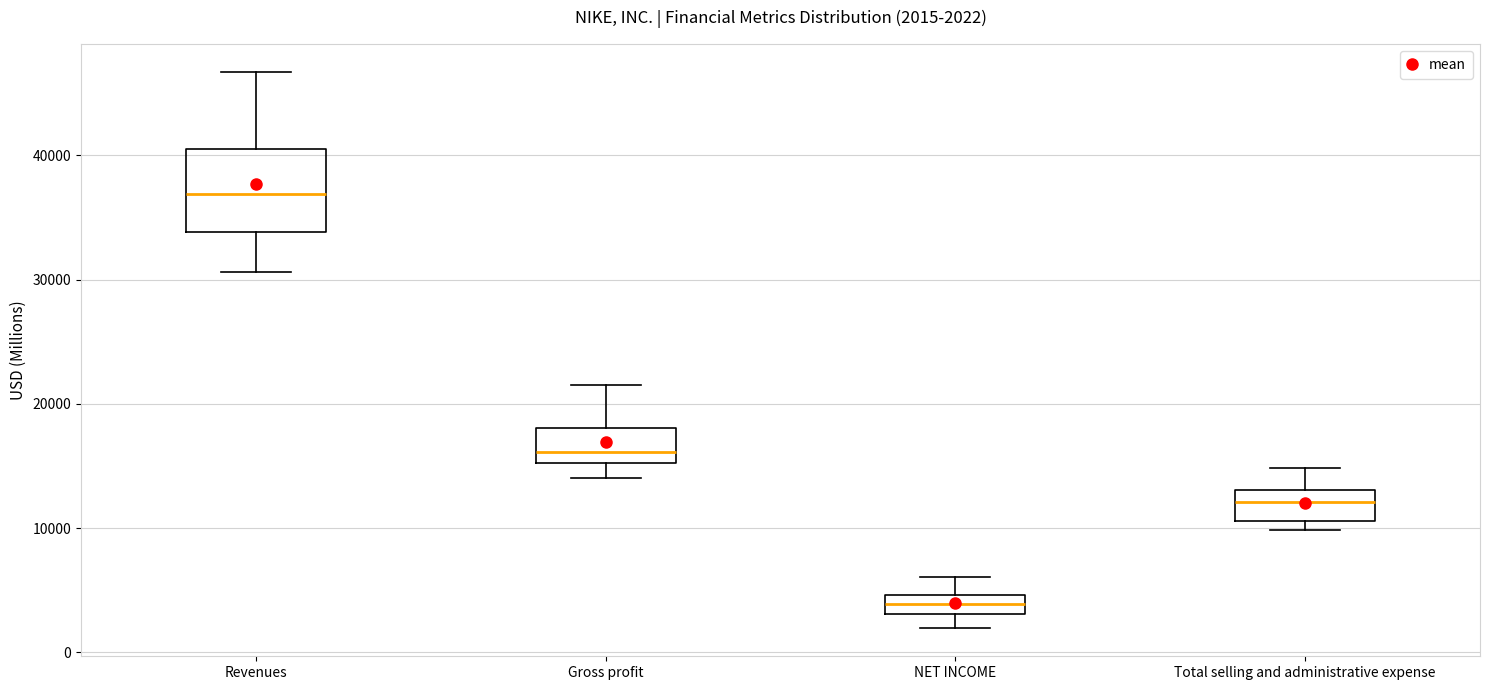

Which box's median line is the highest?

Revenues